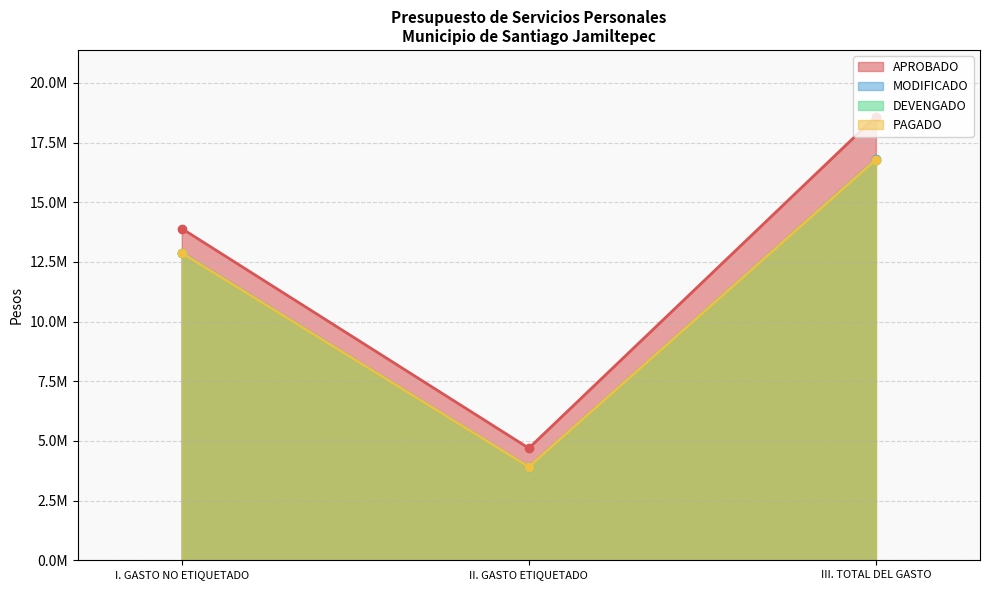

Which series has the widest spread of values?

APROBADO